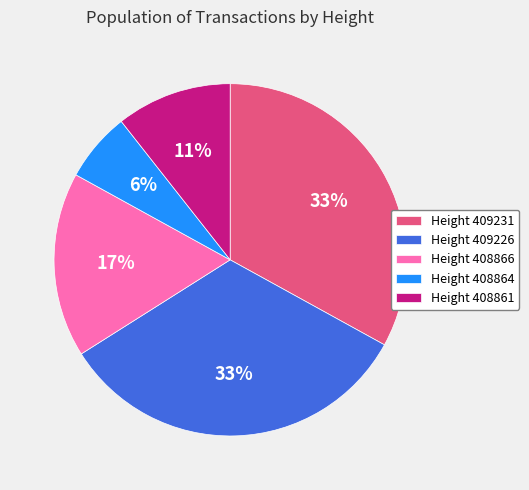

To the nearest percent, what is the average slice percentage?

20%